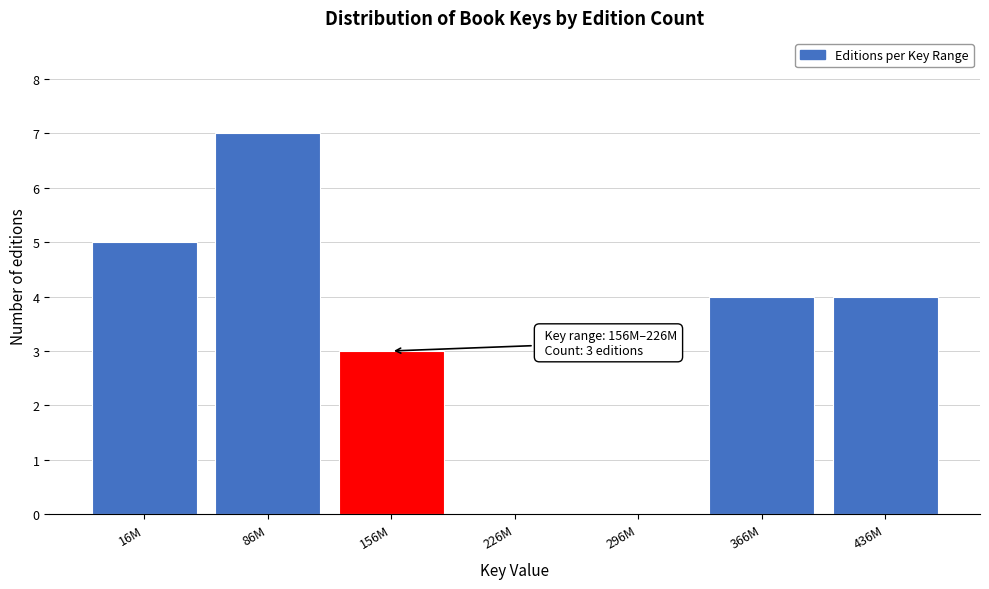

Reading left to right, list all the values displayed in this chart.

16M=5	86M=7	156M=3	226M=0	296M=0	366M=4	436M=4